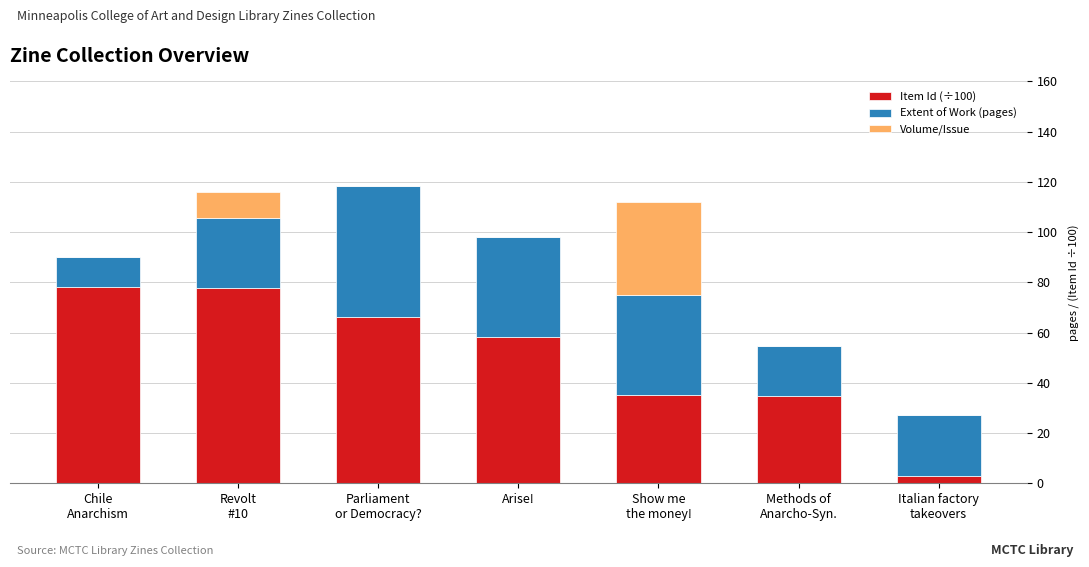

What are all the series names shown in the legend?

Item Id (÷100), Extent of Work (pages), Volume/Issue